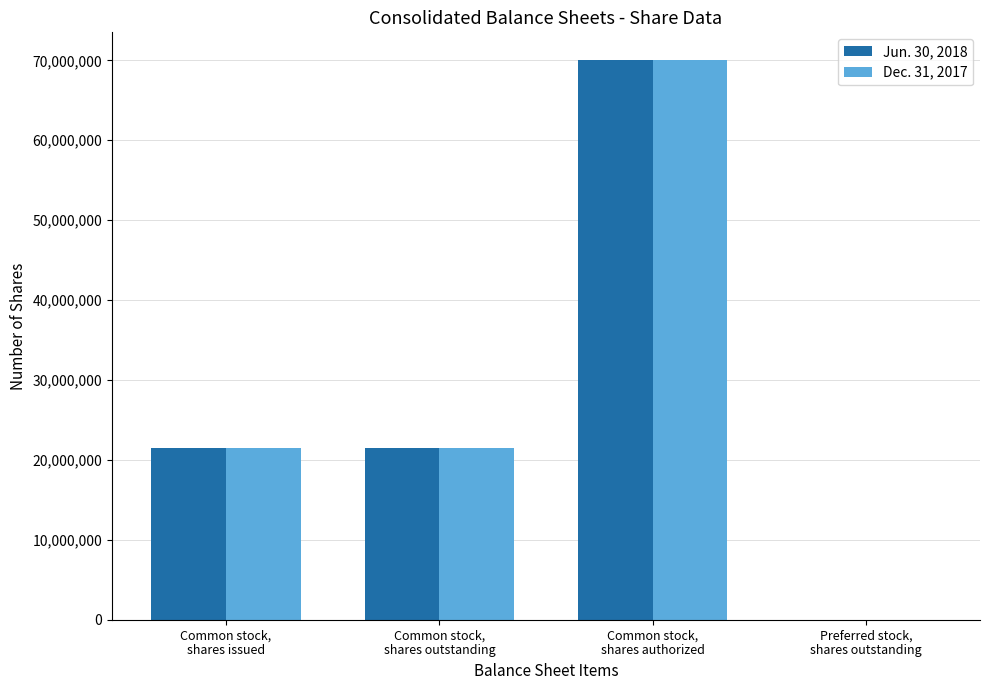

What is the sum of the Dec. 31, 2017 values at Common stock,
shares outstanding and Preferred stock,
shares outstanding?

21493440